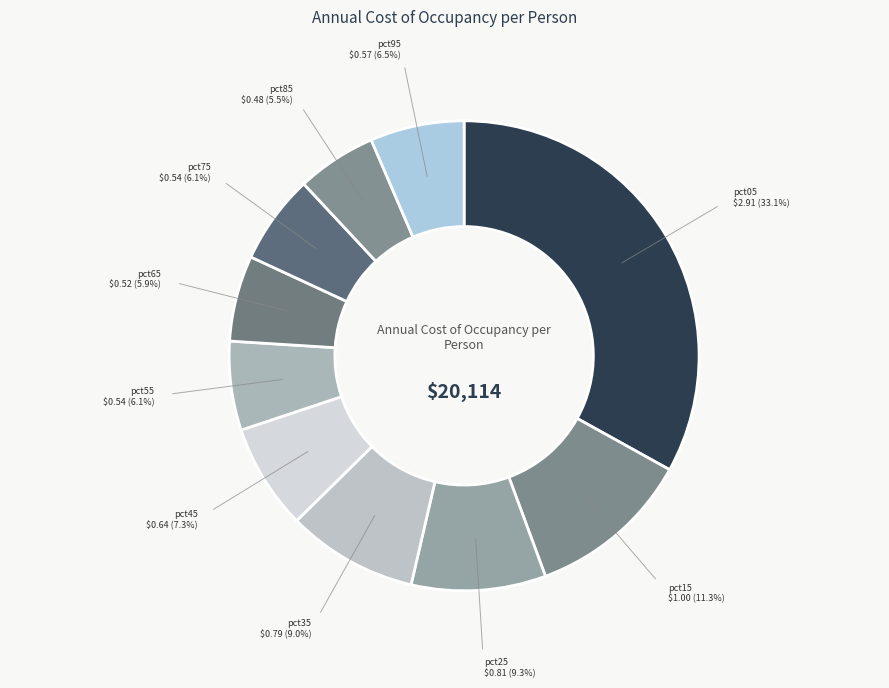

What percentage is NOT represented by pct55?

93.9%